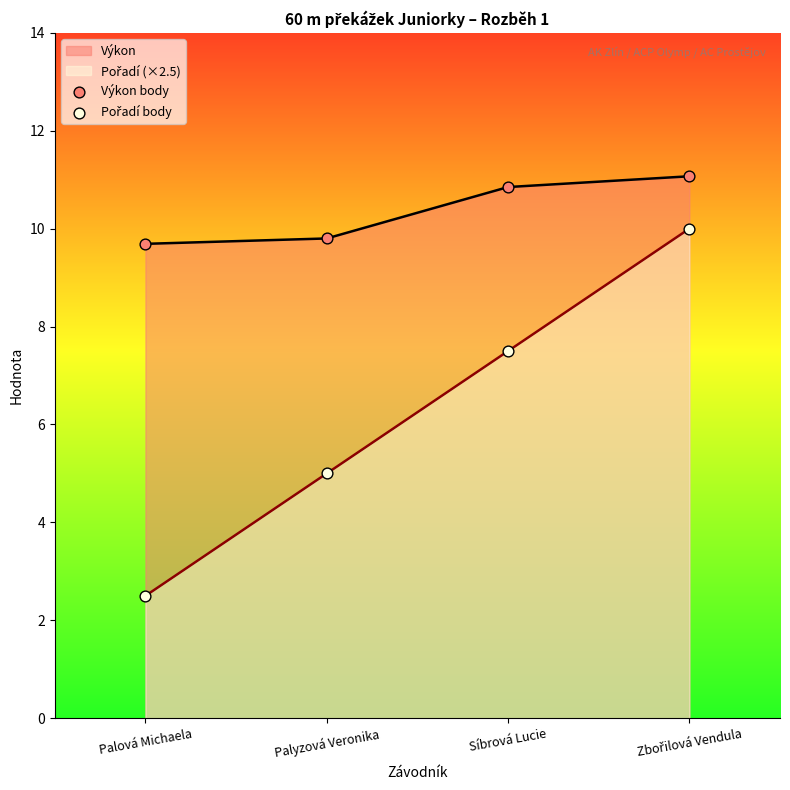

What is the total value across all series at Síbrová Lucie?

18.4